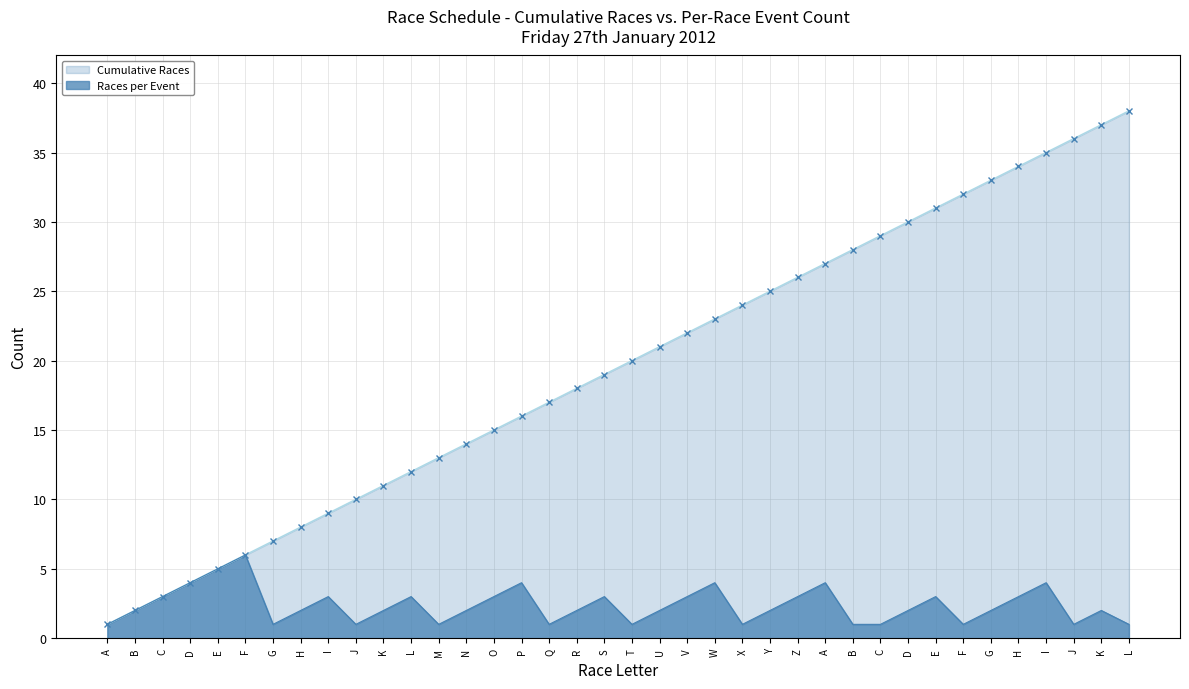

What is the label of the 22nd point from the left?

V